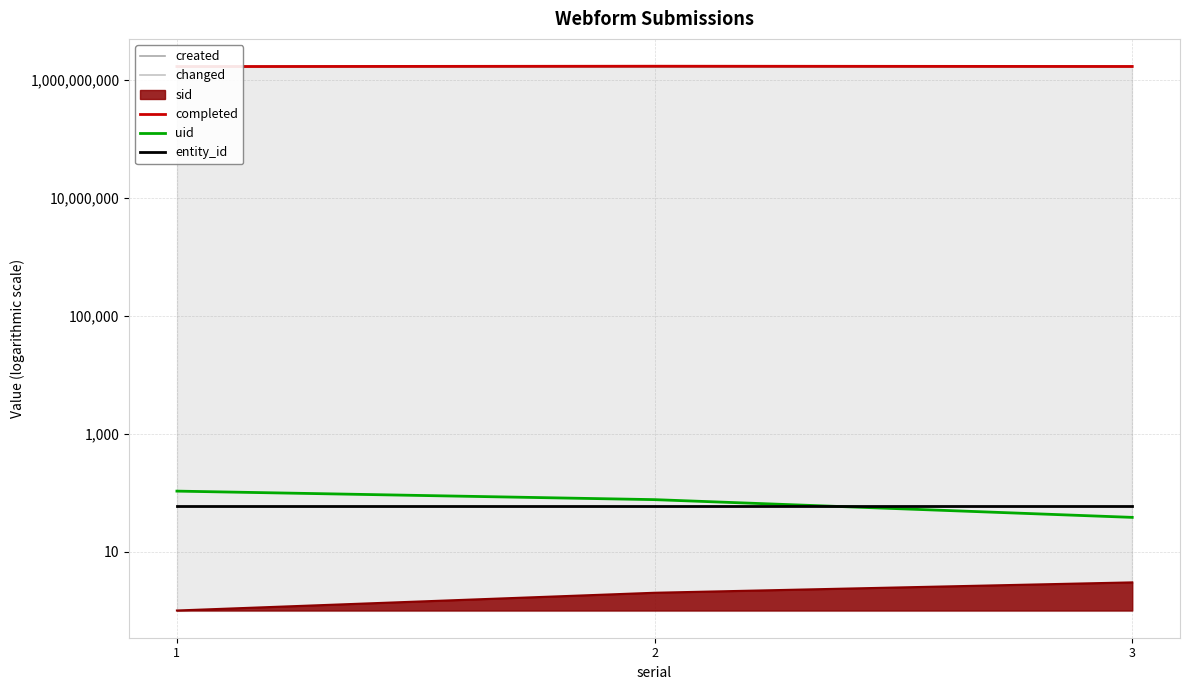

How many categories are shown in the chart?

3